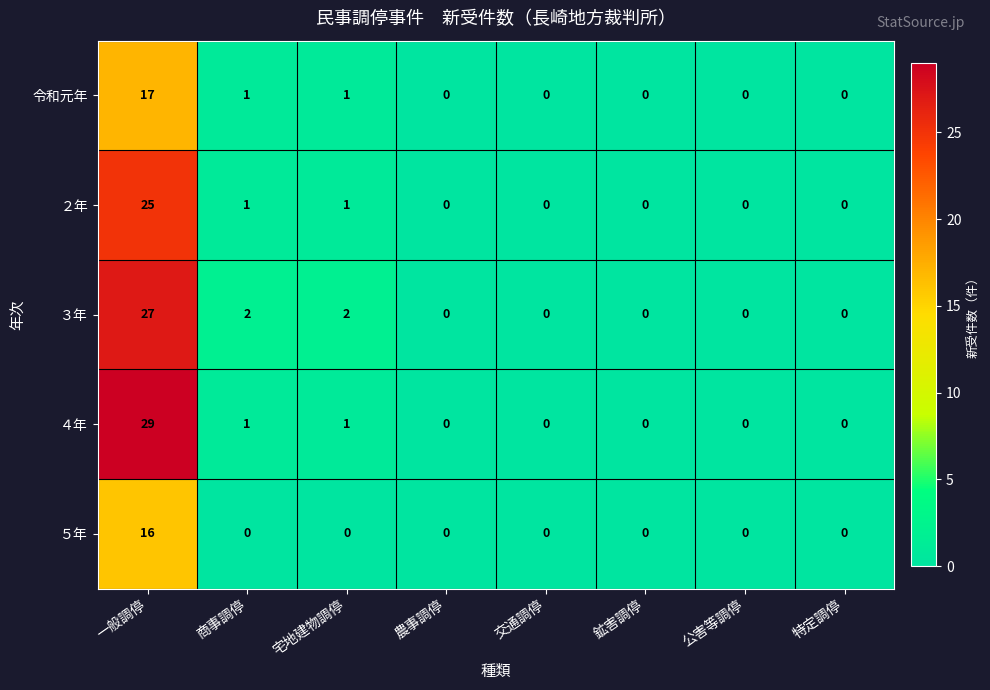

Between 宅地建物調停 and 特定調停, which series saw the biggest shift?

３年